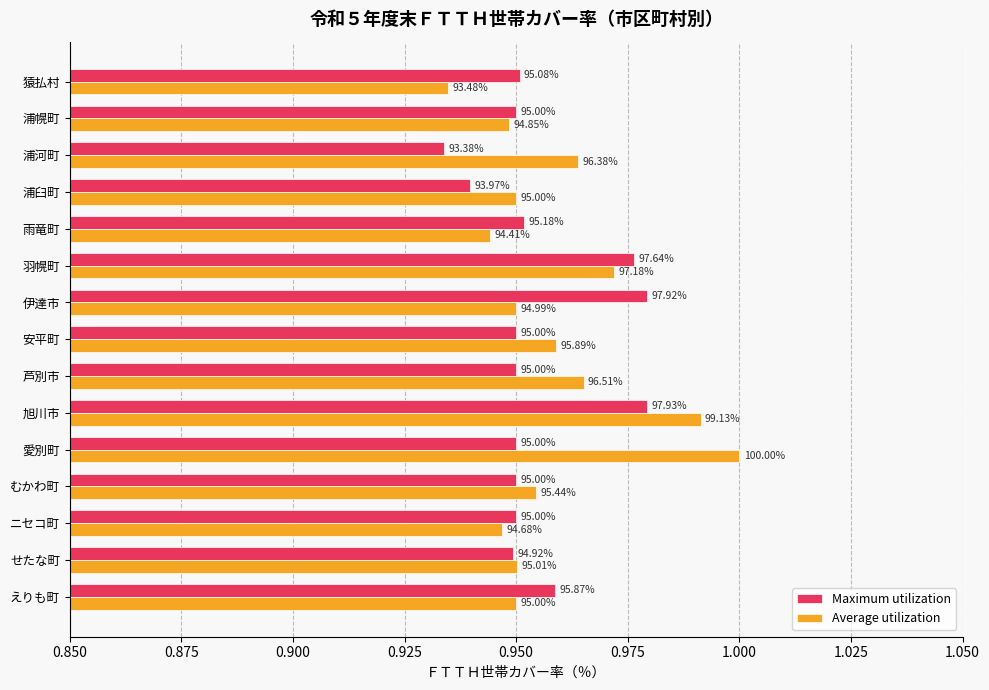

What is the lowest value of the Average utilization series?

0.9